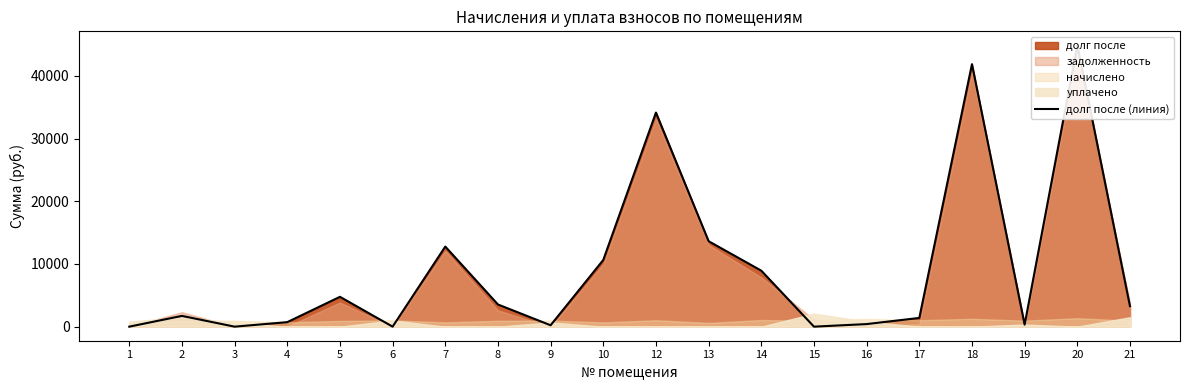

List the labels in order of value, smallest first.

1, 3, 6, 15, 9, 19, 16, 4, 17, 2, 21, 8, 5, 14, 10, 7, 13, 12, 18, 20